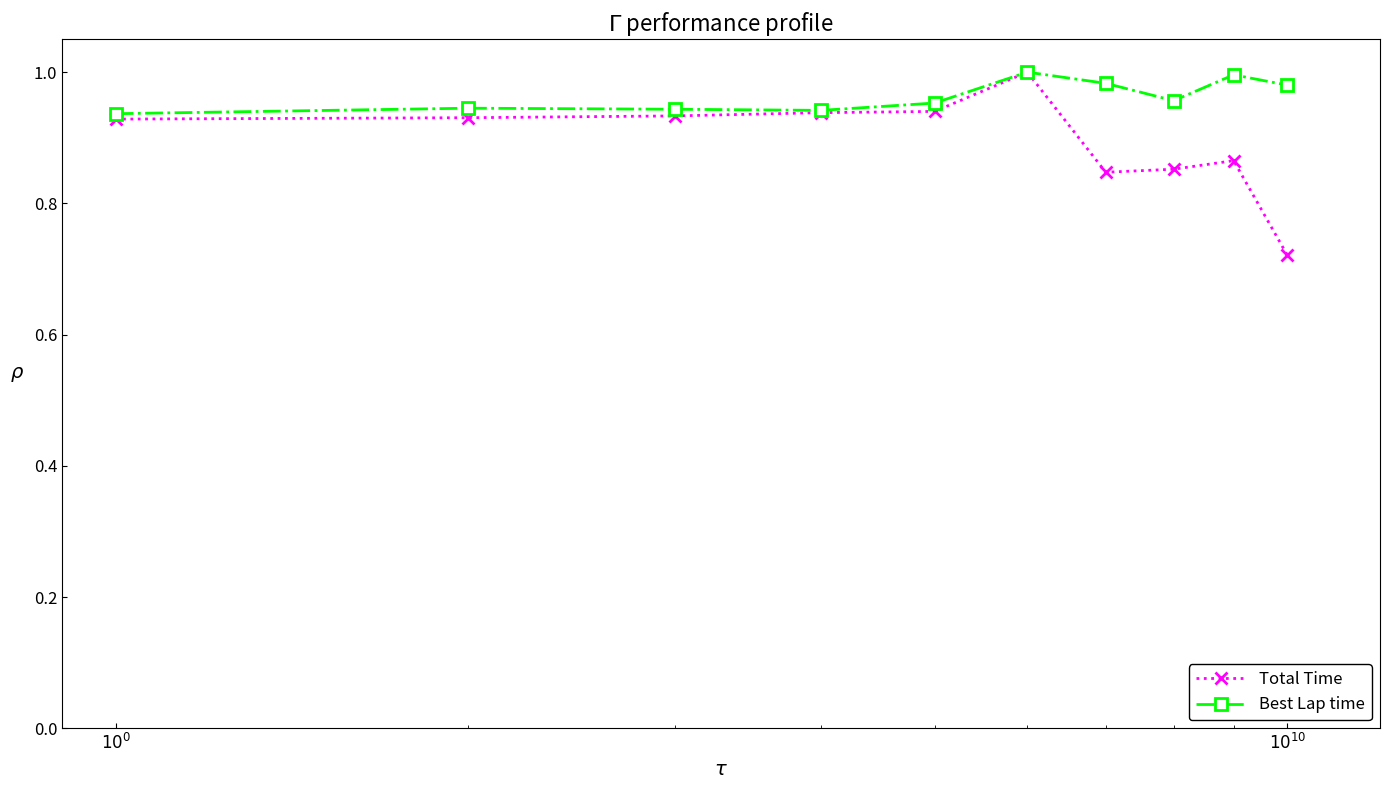

Rank the series by their average value, from highest to lowest.

Best Lap time, Total Time